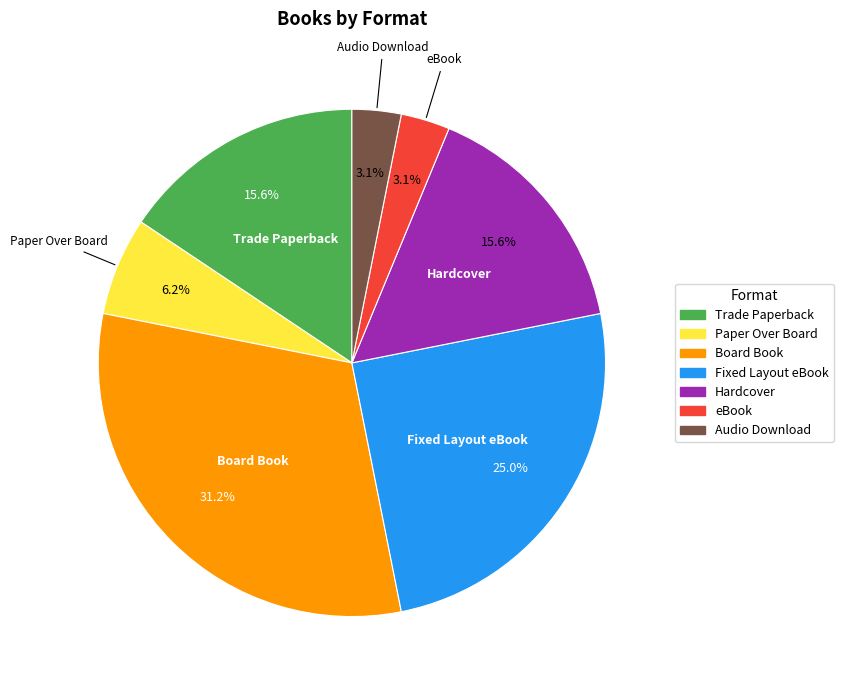

The Audio Download slice represents 3% of the pie. True or false?

True